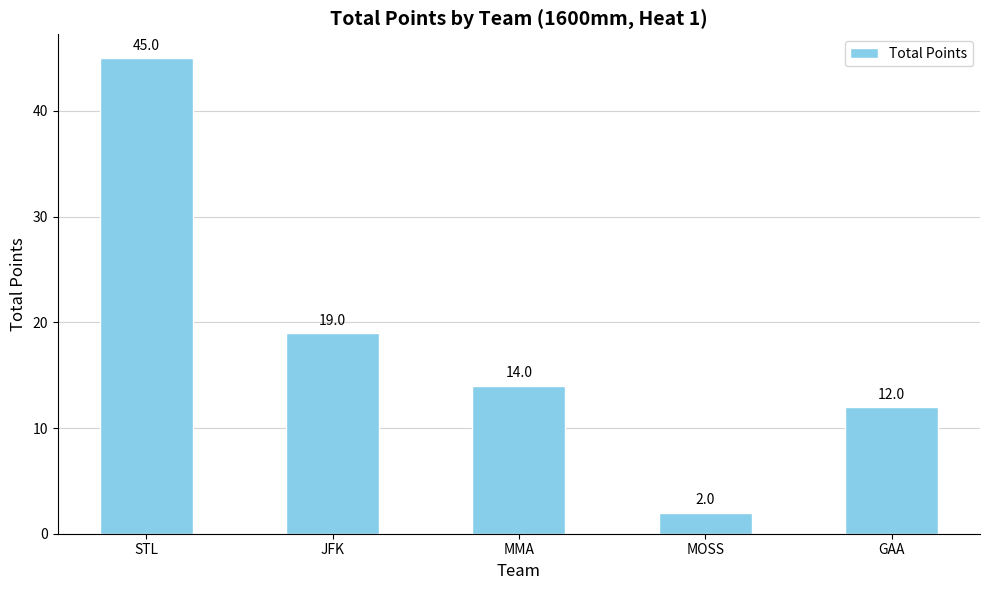

What is the change in value from JFK to GAA?

-7